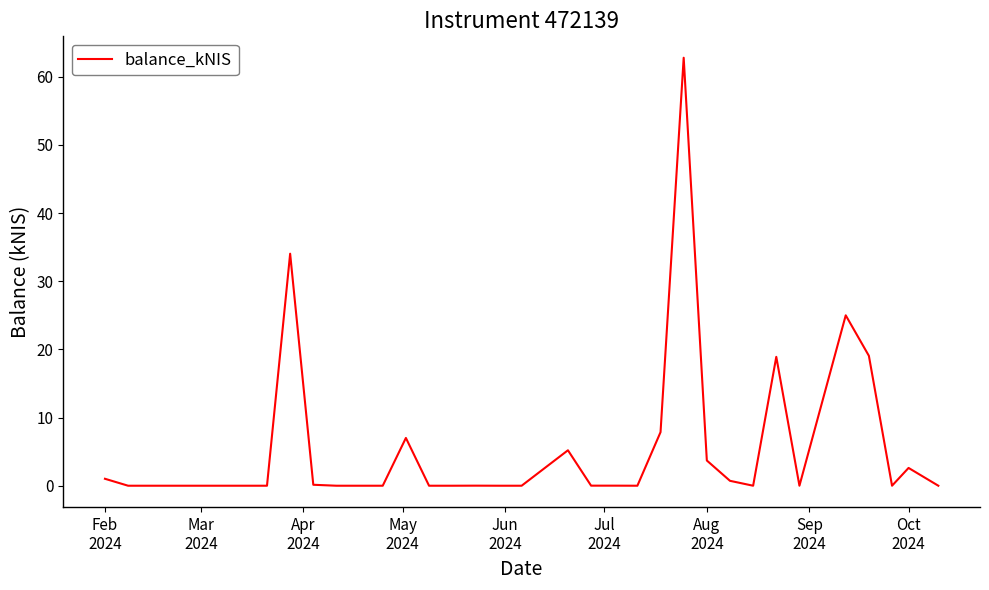

What is the difference between the maximum and minimum values?

62.8